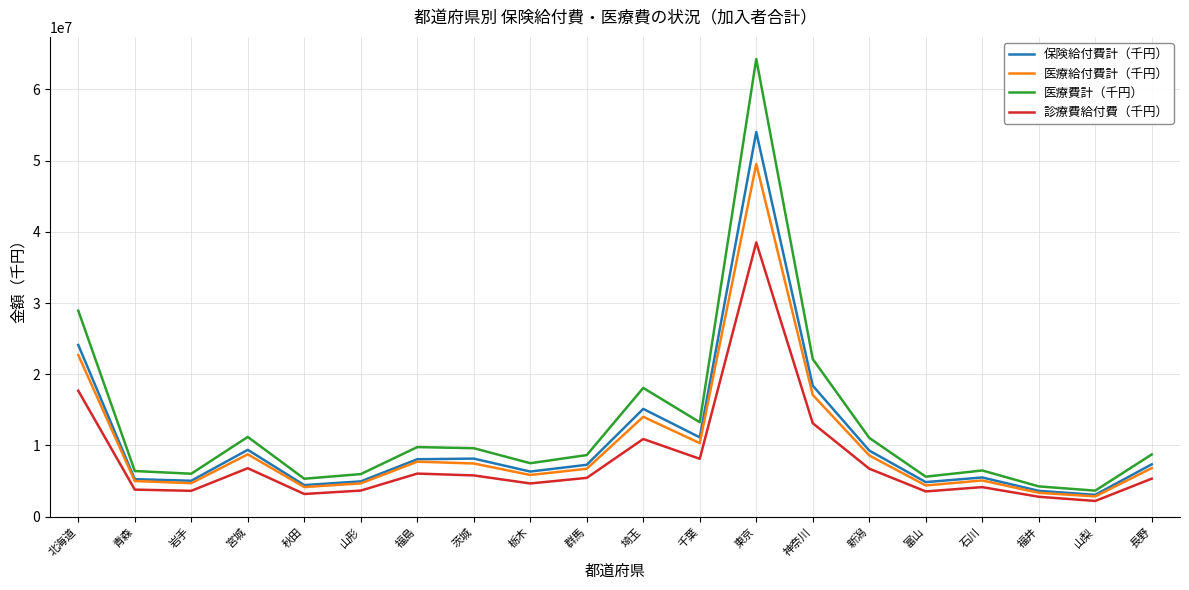

True or false: 医療費計（千円） and 保険給付費計（千円） cross at least once.

False